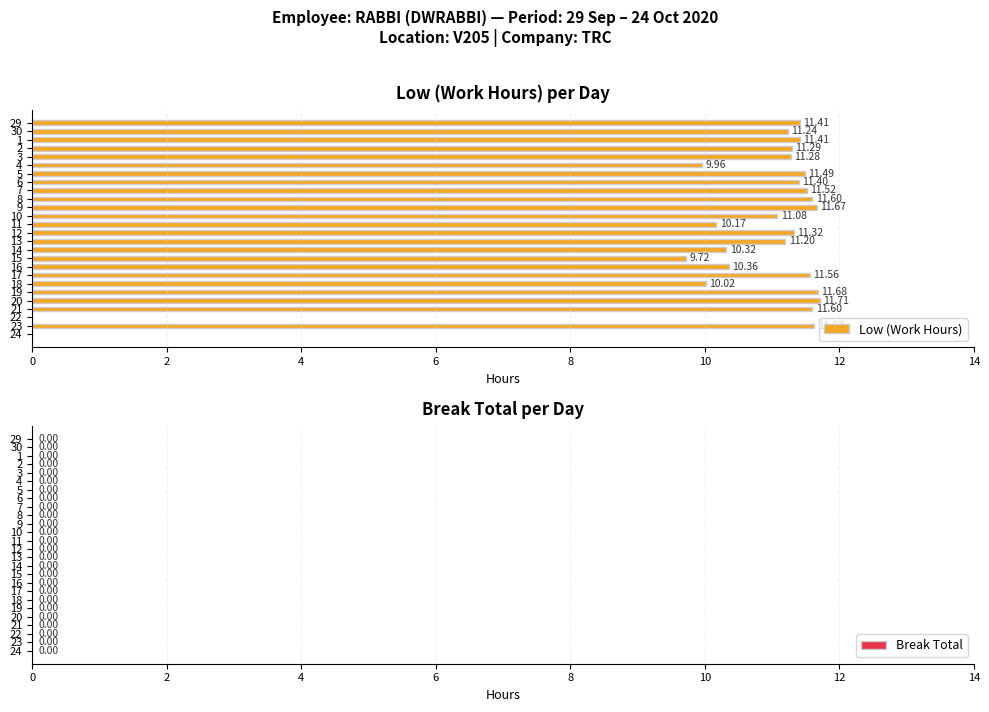

What is the sum of the values at 20 and 7?

23.2